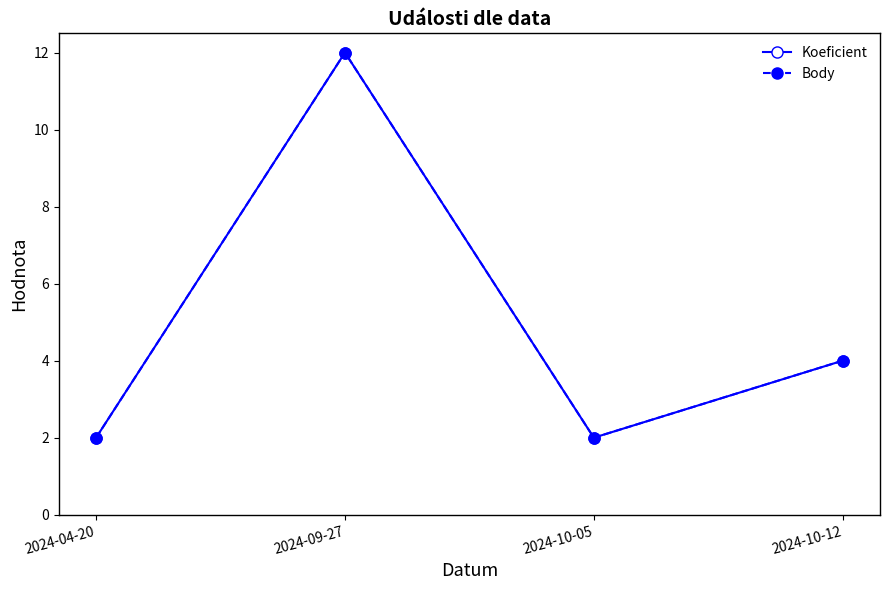

Is this an area chart (filled region under the line)?

No